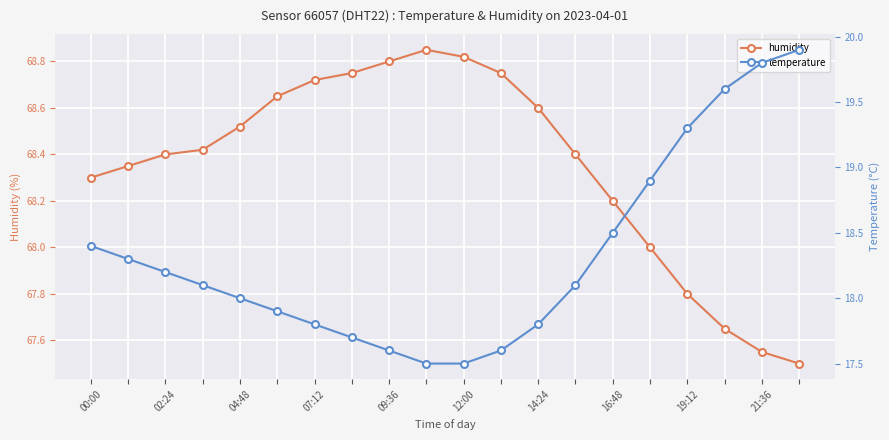

What is the difference between the highest and lowest values at 07:12?

50.3